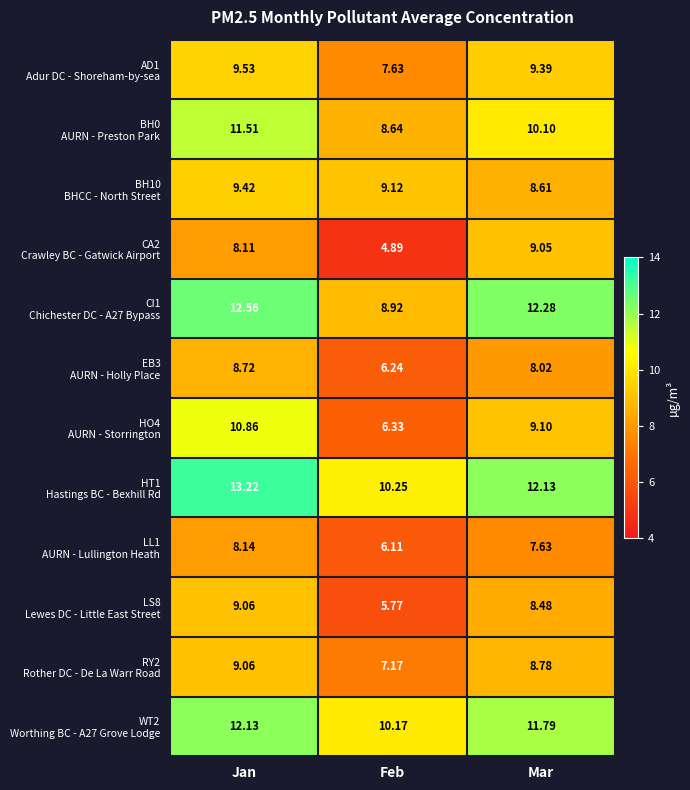

Which category has the lowest value across all series?

Feb